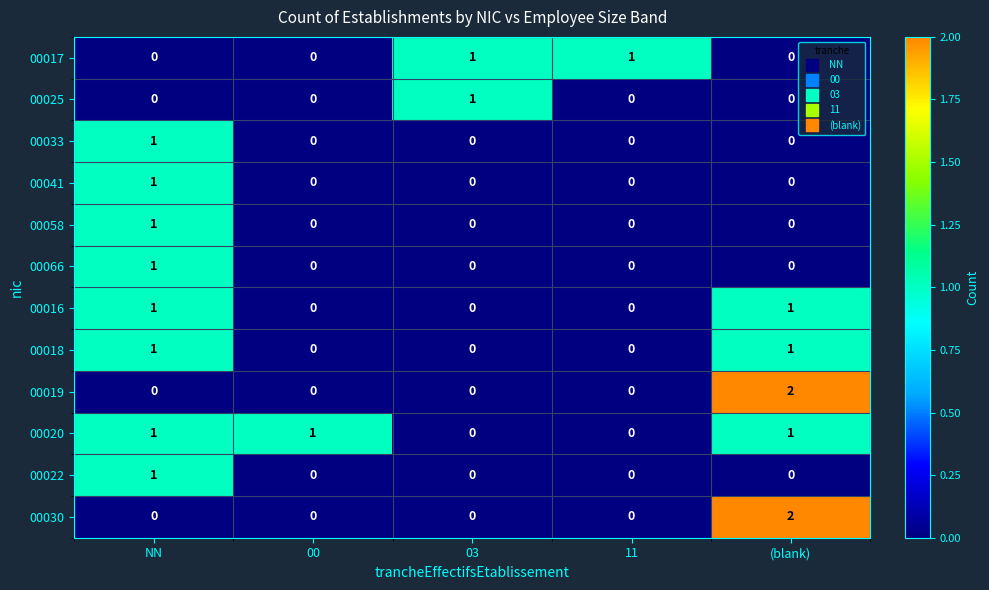

At which category is the sum across all series the highest?

NN